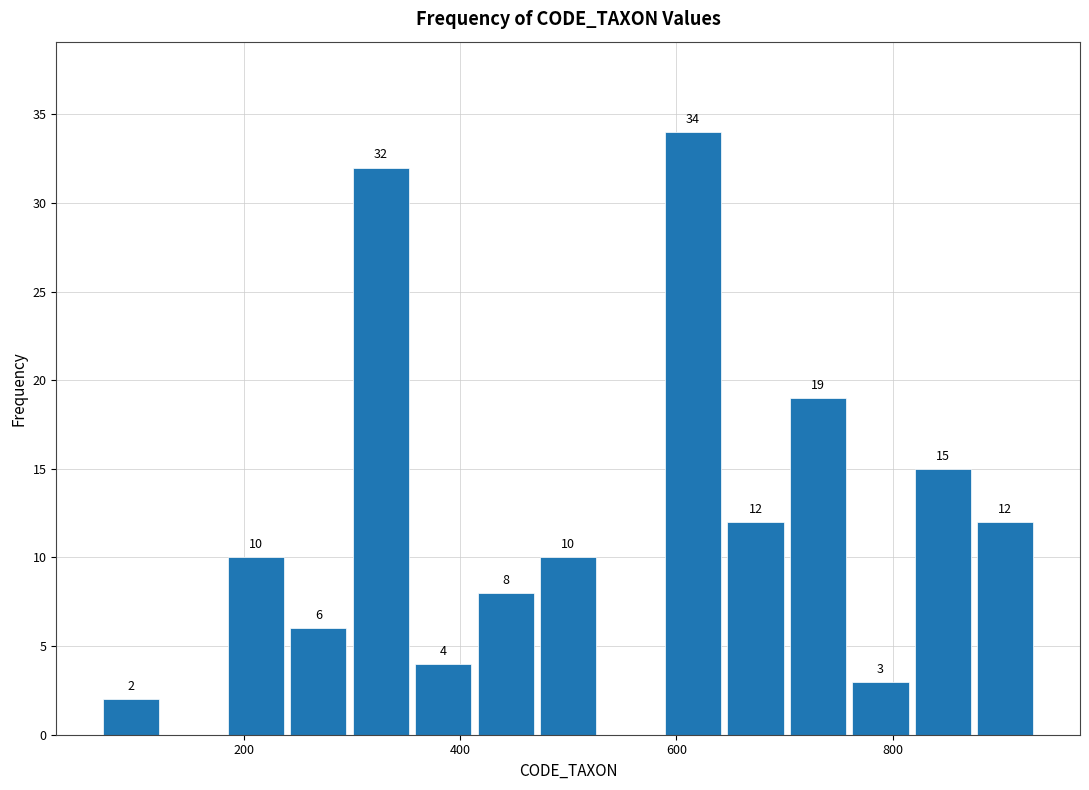

Around what value on the x-axis is the tallest bar? Give the approximate position of its centre, as read against the axis.

620